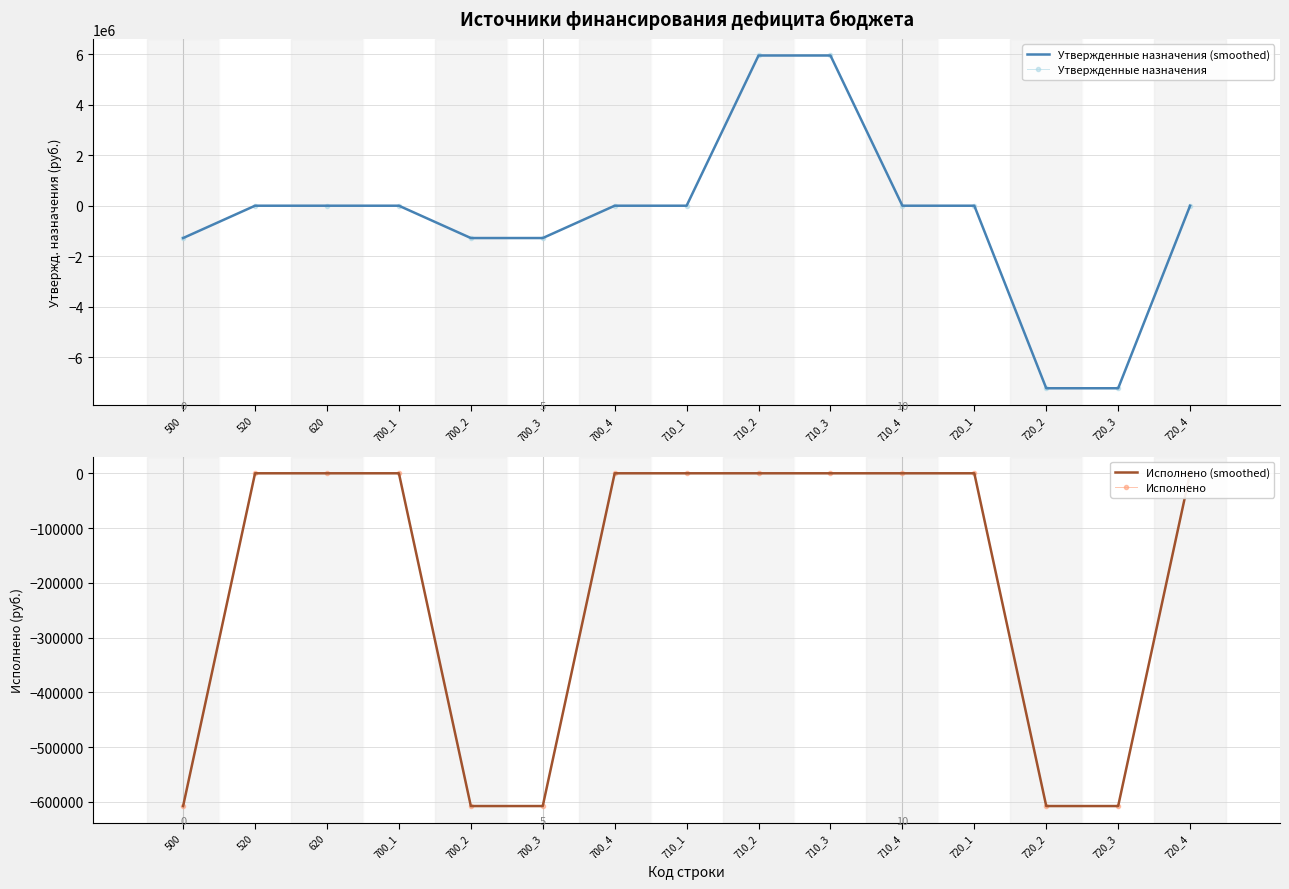

Is it true that Исполнено (smoothed) equals 0.0 at 710_1?

True